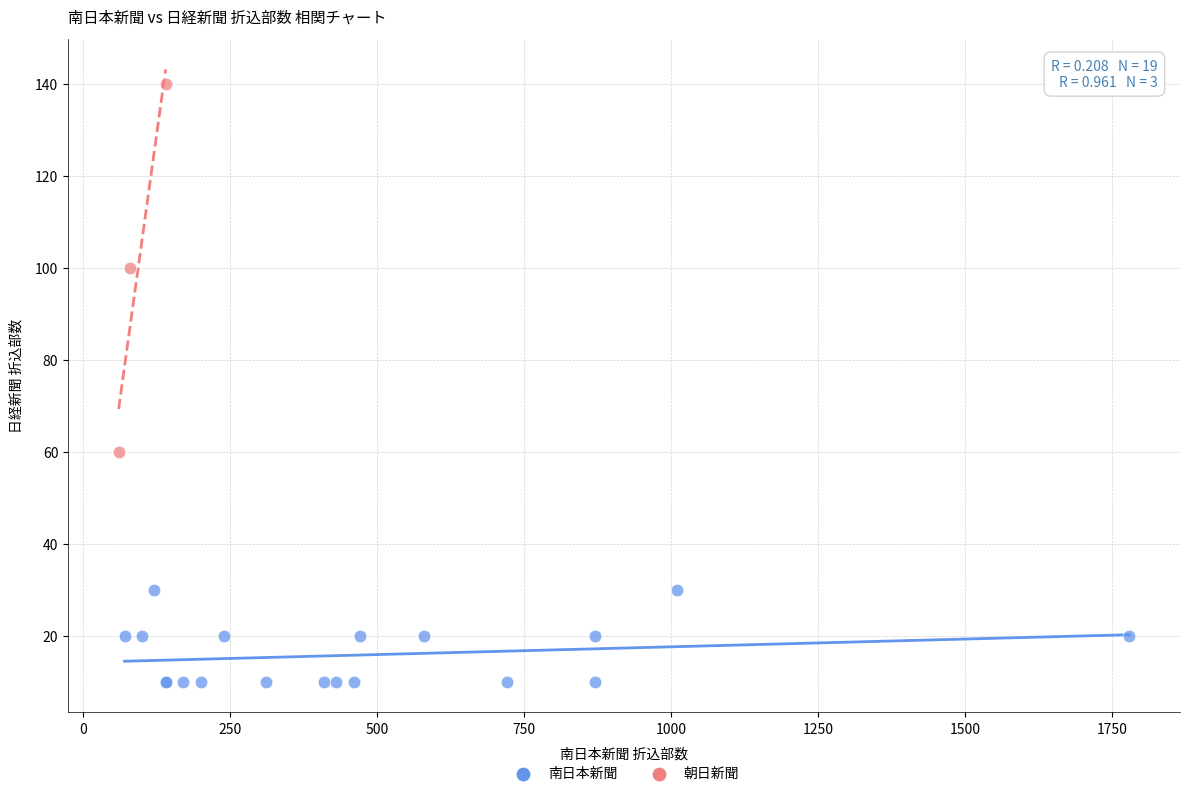

Which series contains the lowest Y value?

南日本新聞